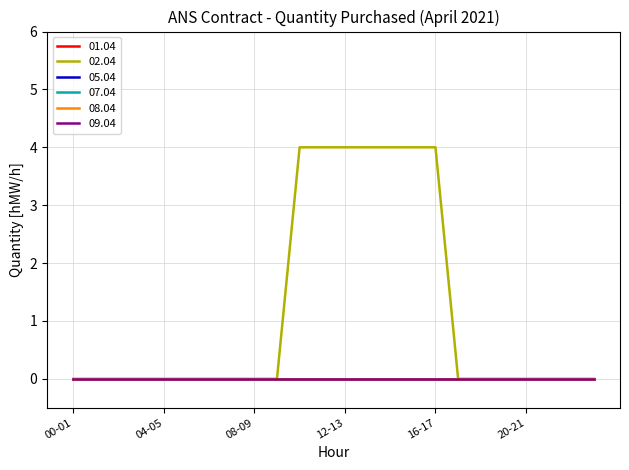

Reading left to right, what are all the values shown in this chart?

01.04: 0	0	0	0	0	0	0	0	0	0	0	0	0	0	0	0	0	0	0	0	0	0	0	0
02.04: 0	0	0	0	0	0	0	0	0	0	4	4	4	4	4	4	4	0	0	0	0	0	0	0
05.04: 0	0	0	0	0	0	0	0	0	0	0	0	0	0	0	0	0	0	0	0	0	0	0	0
07.04: 0	0	0	0	0	0	0	0	0	0	0	0	0	0	0	0	0	0	0	0	0	0	0	0
08.04: 0	0	0	0	0	0	0	0	0	0	0	0	0	0	0	0	0	0	0	0	0	0	0	0
09.04: 0	0	0	0	0	0	0	0	0	0	0	0	0	0	0	0	0	0	0	0	0	0	0	0